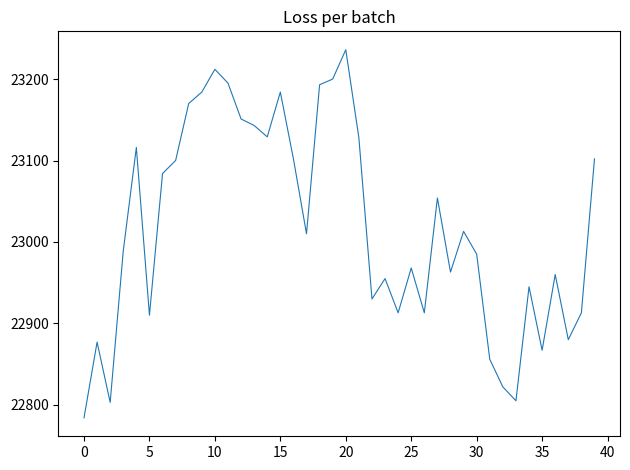

What is the maximum value shown in the chart?

23236